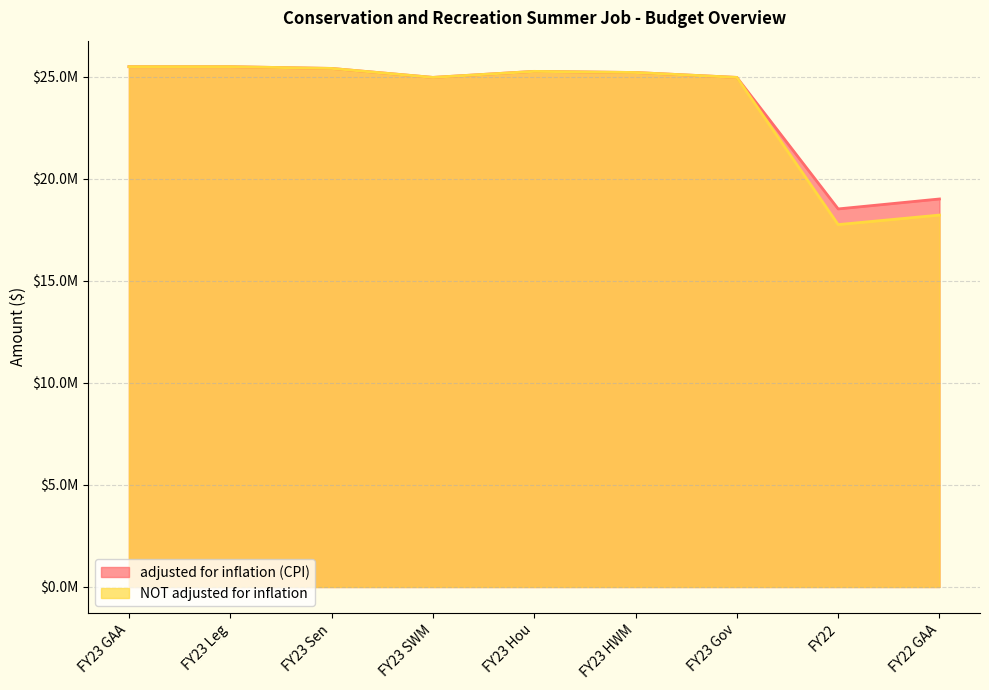

True or false: NOT adjusted for inflation and adjusted for inflation (CPI) cross at least once.

False